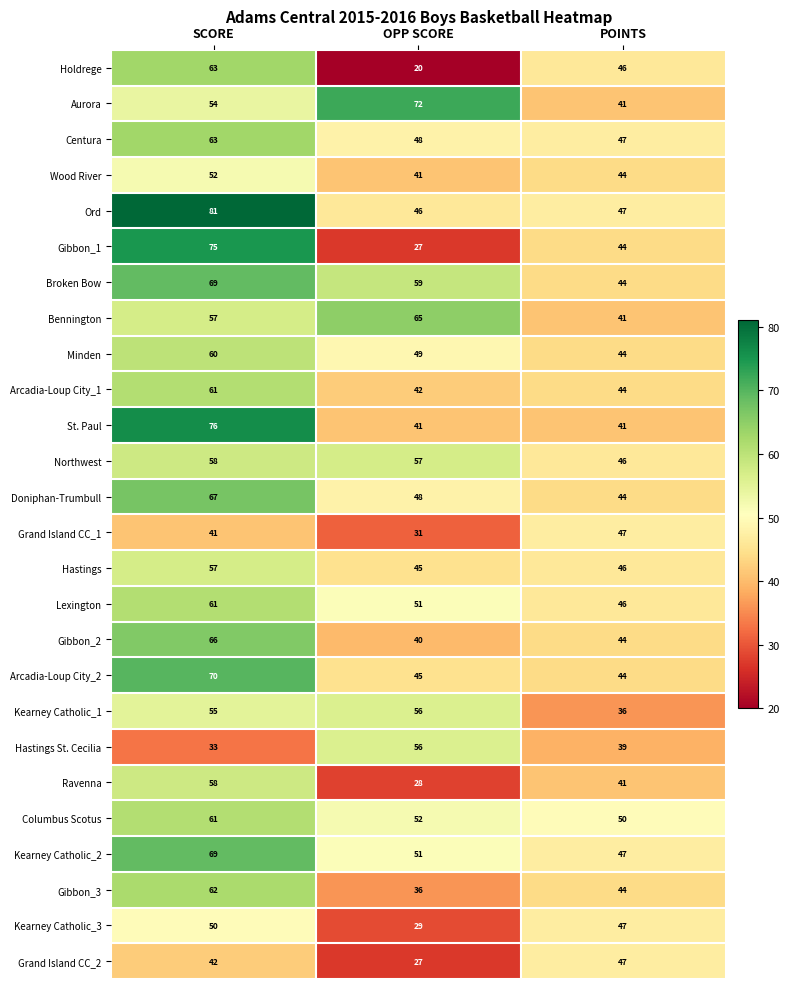

At which label is Arcadia-Loup City_1 closest to 51?

POINTS